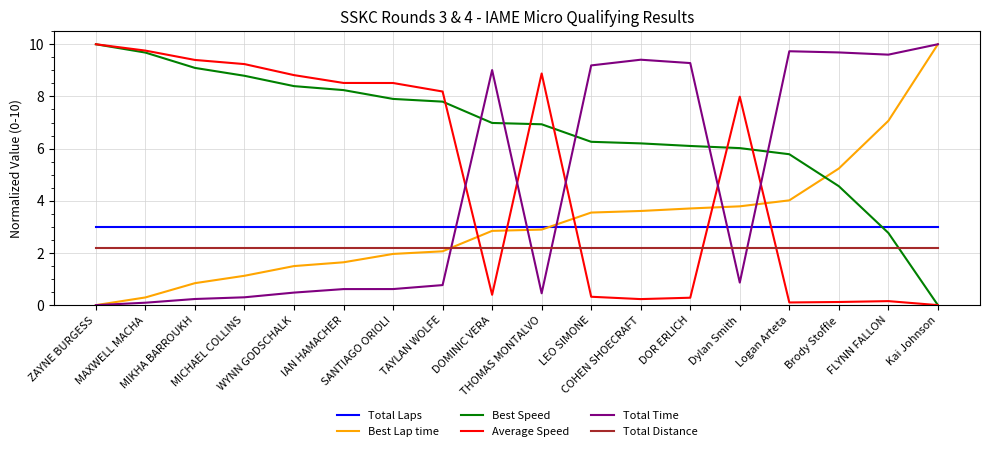

What is the maximum value for Best Speed?

10.0